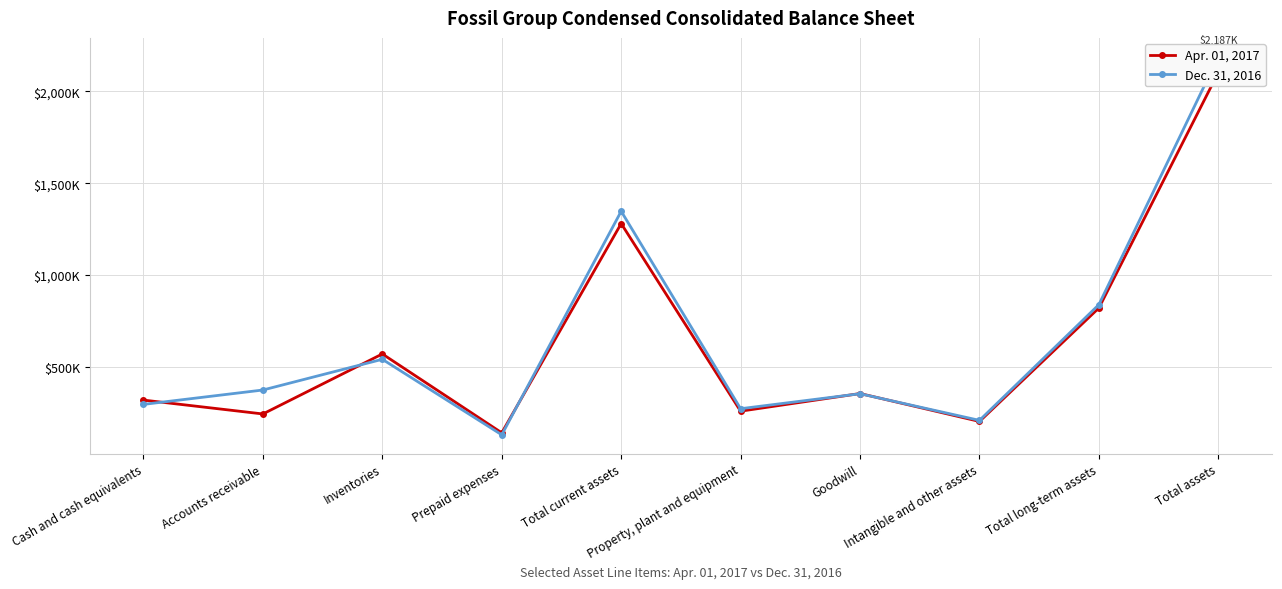

What is the difference between the maximum and minimum values in the Apr. 01, 2017 series?

1958953